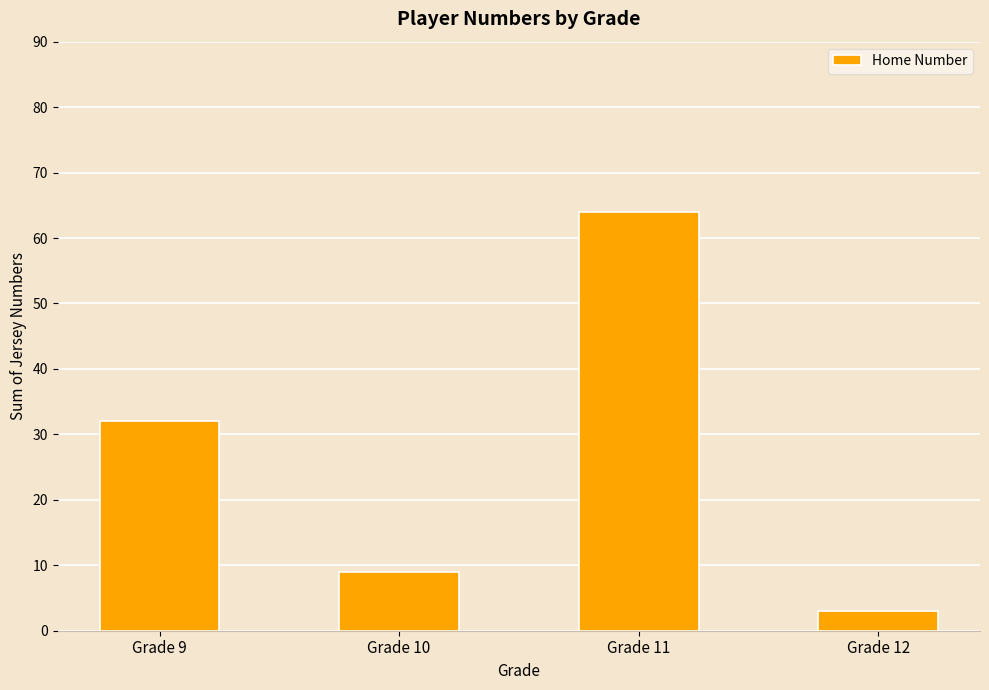

Which category has the highest value across all series?

Grade 11